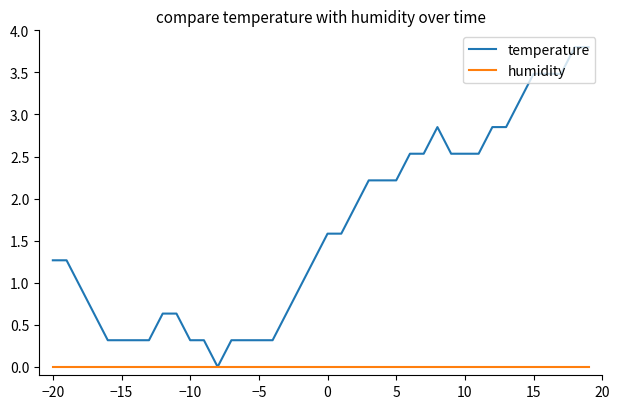

What is the difference between the maximum and minimum values in the temperature series?

3.8